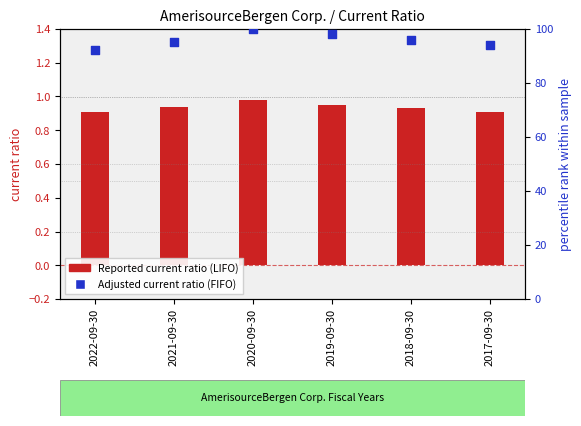

At how many categories does at least one series exceed 62?

6